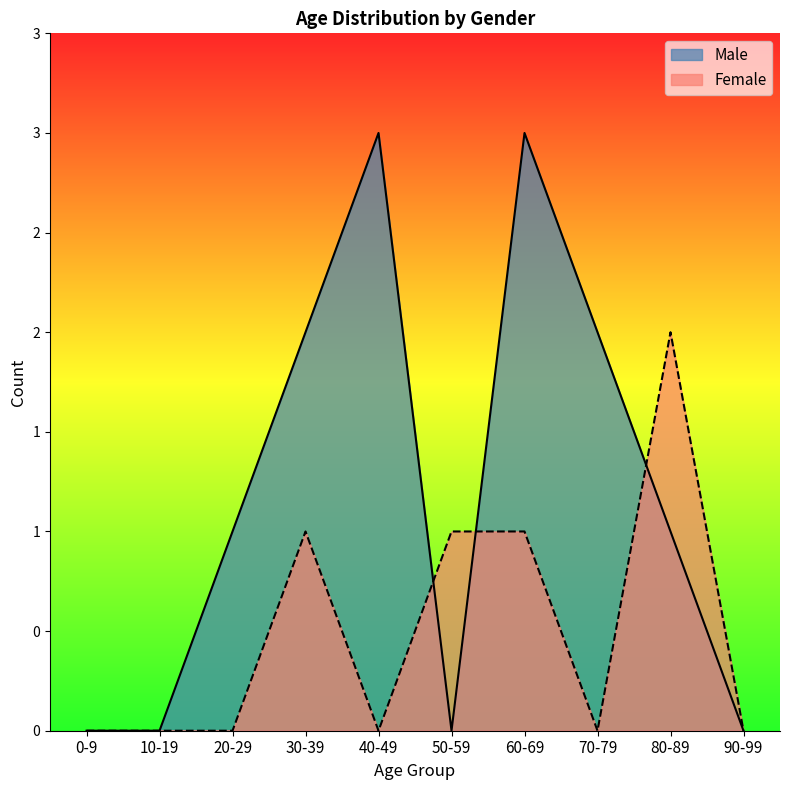

Reading left to right, list all the values displayed in this chart.

Male: 0	0	1	2	3	0	3	2	1	0
Female: 0	0	0	1	0	1	1	0	2	0